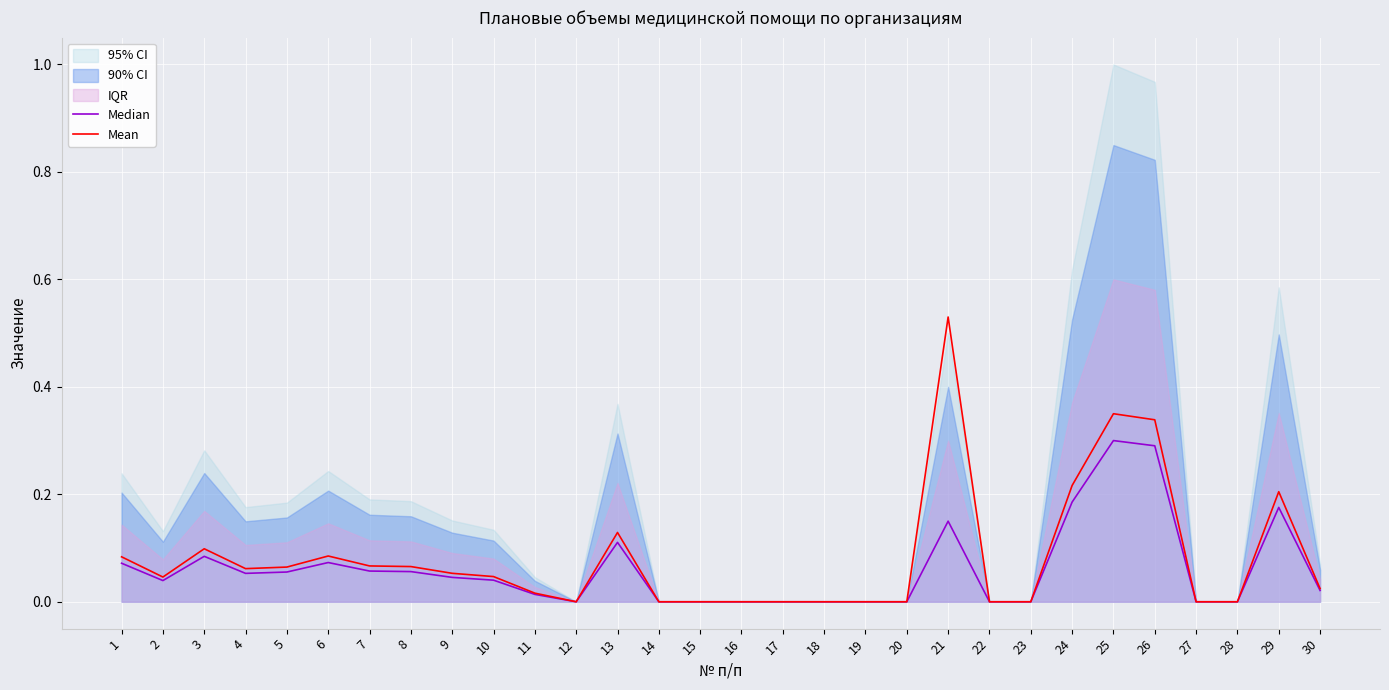

Is the value of Mean at 2 greater than the value of Median at 10?

Yes